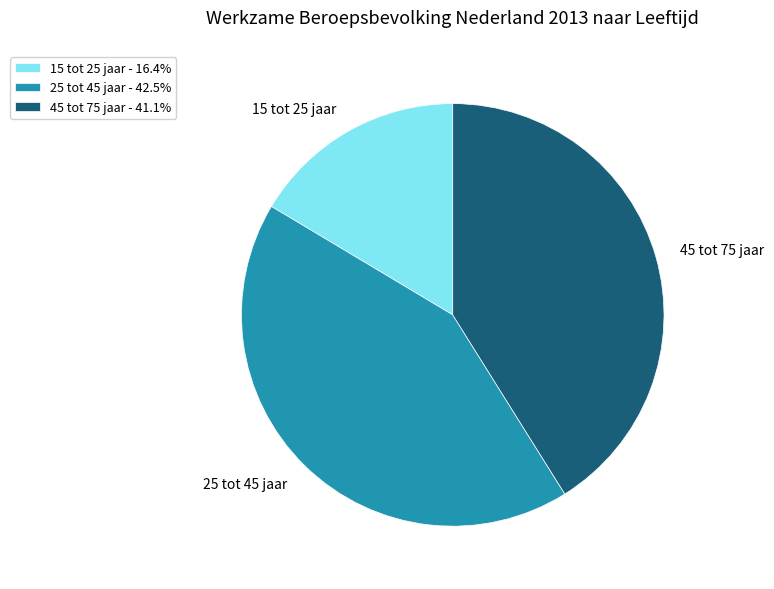

Is 45 tot 75 jaar the majority of the pie?

No